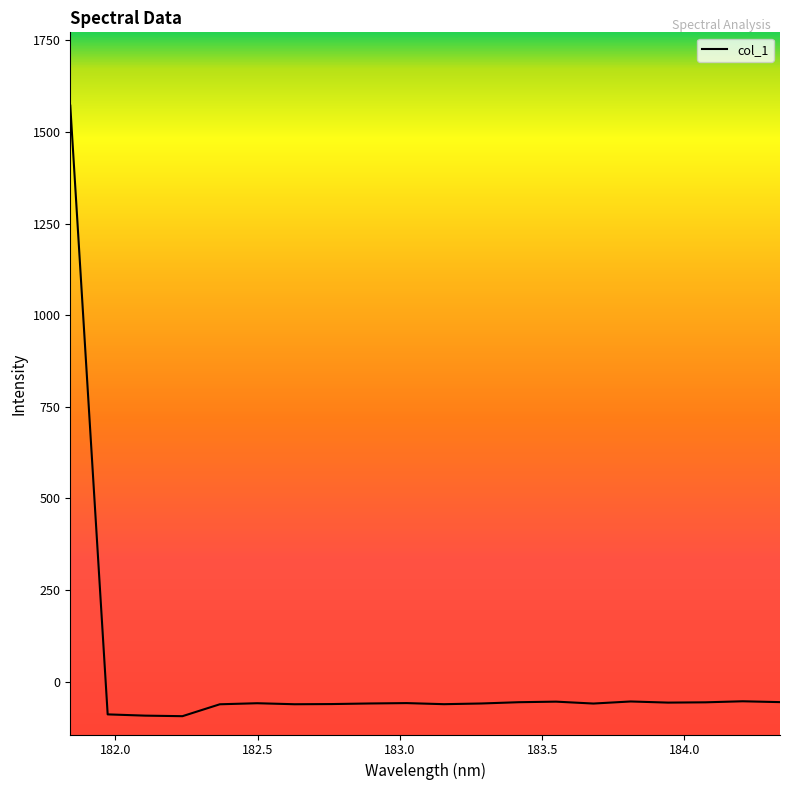

What is the sum of all values?

363.8